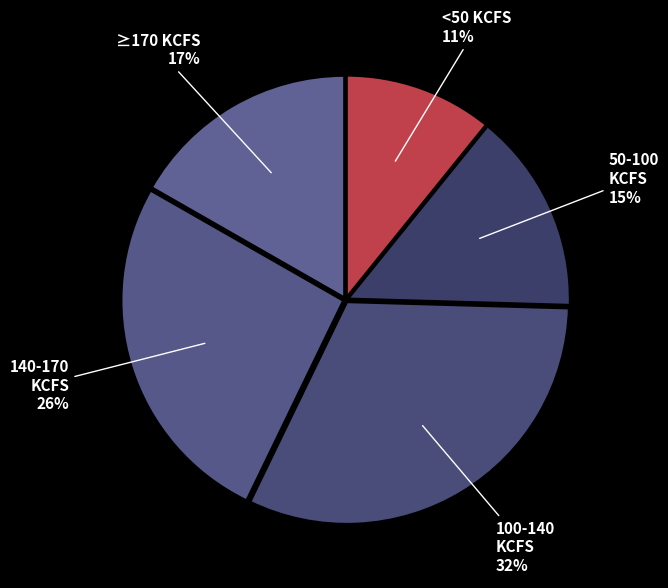

What is the smallest slice in the pie chart?

<50 KCFS